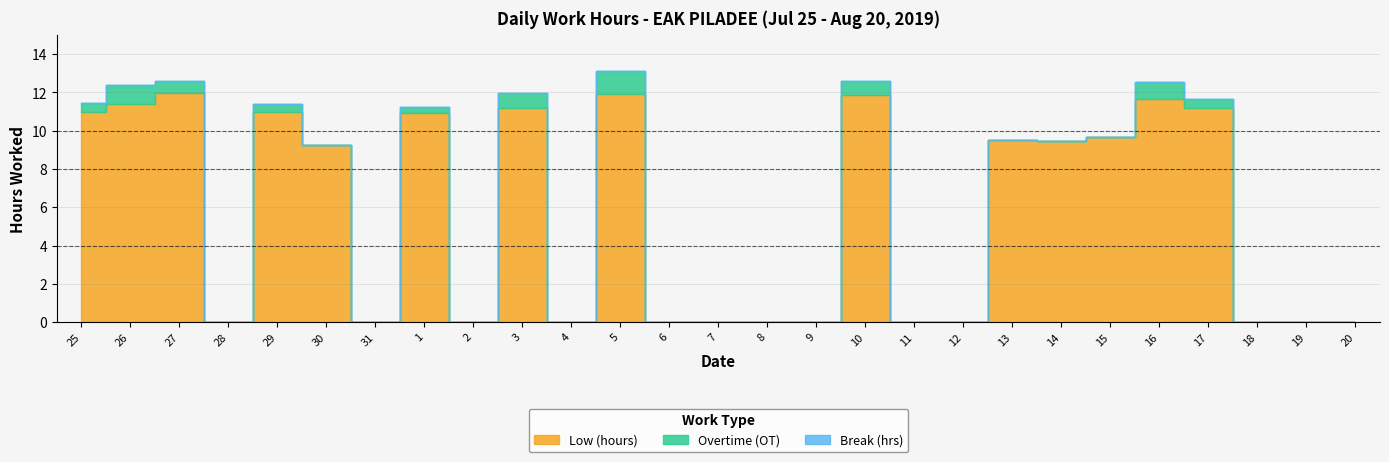

True or false: Overtime (OT) and Break (hrs) intersect in this chart.

False